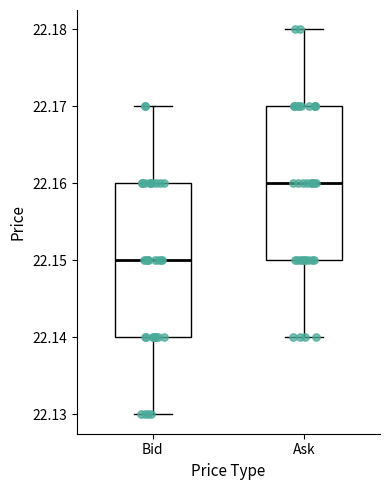

Reading left to right, read every box against the y-axis: the position of its median line, the range the box covers, and the ends of its whiskers. The values are not printed on the chart, so give them approximately, as read against the axis.

Bid: median 22.15, box 22.14 to 22.16, whiskers 22.13 to 22.17
Ask: median 22.16, box 22.15 to 22.17, whiskers 22.14 to 22.18